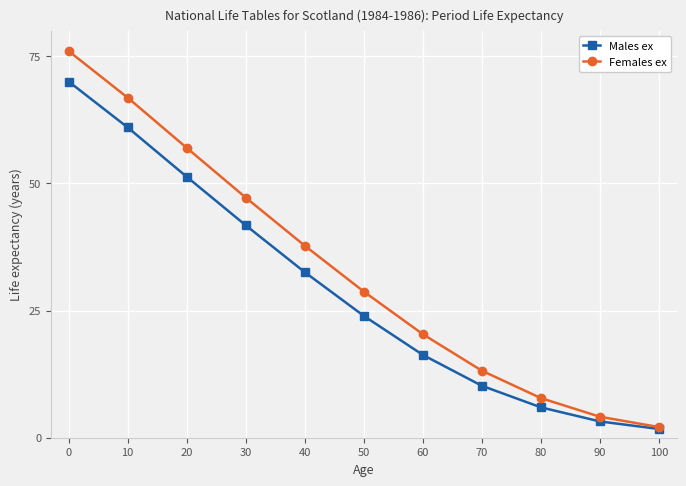

True or false: Females ex has a value of 37.7 at 40.

True